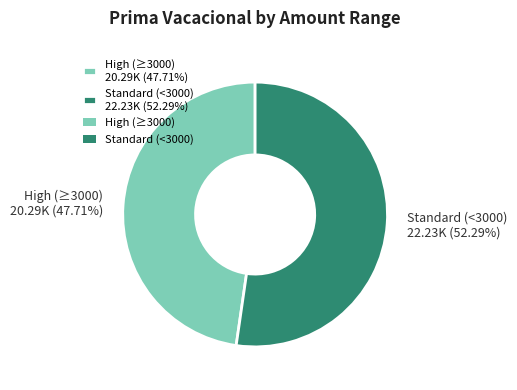

Is High (≥3000) 20.29K (47.71%) the majority of the pie?

No